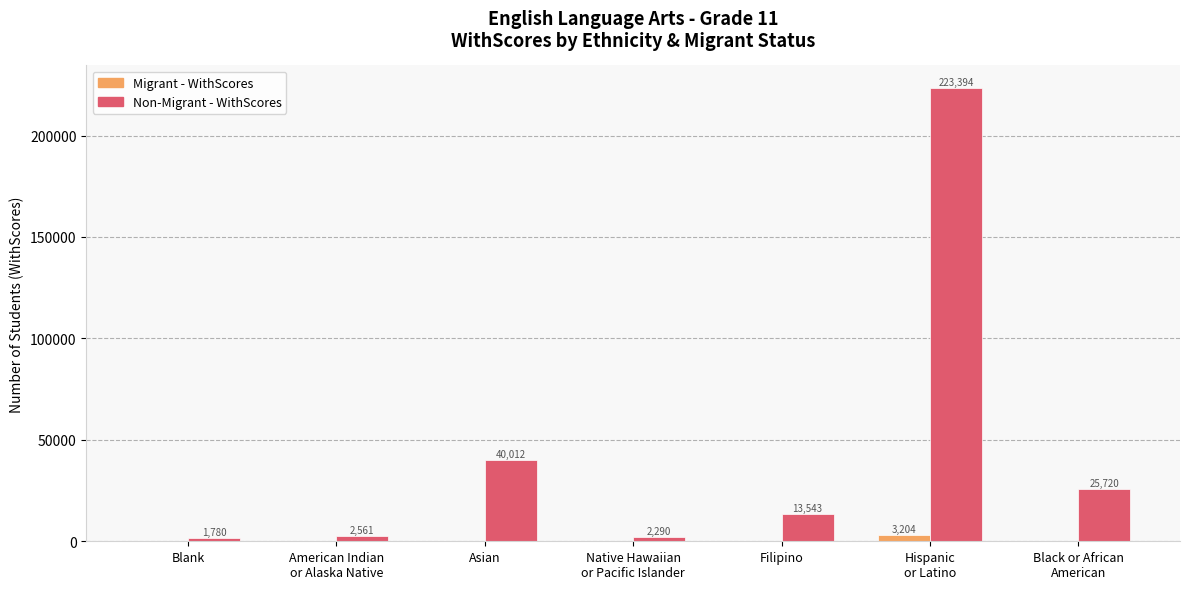

At which label does Migrant - WithScores reach its peak?

Hispanic
or Latino